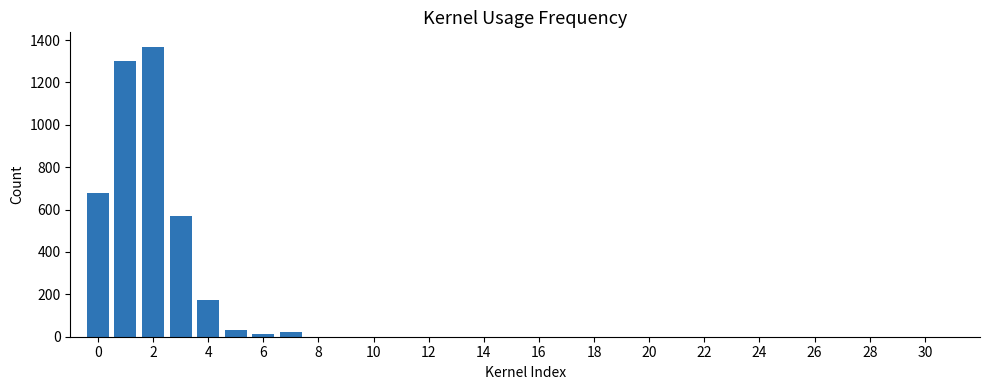

How many series are shown in this chart?

1